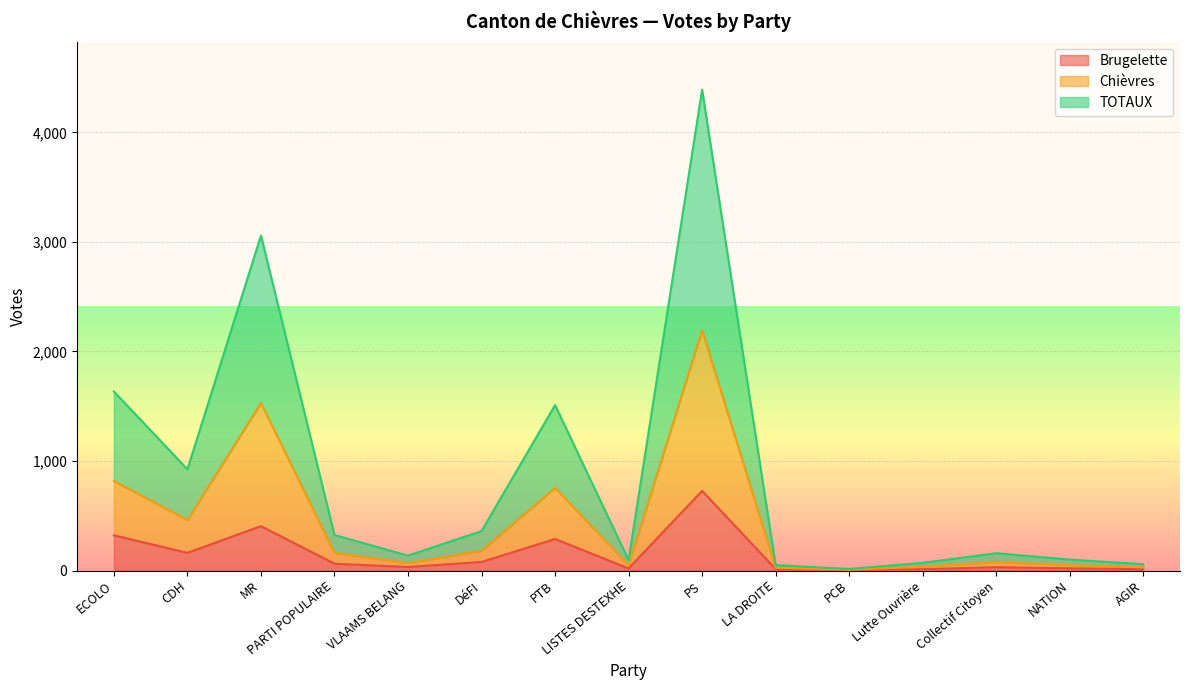

At which category is the sum across all series the highest?

PS